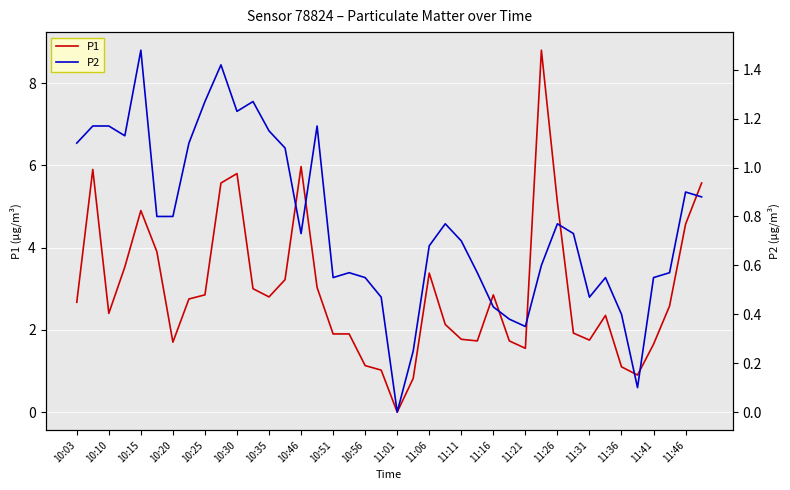

Reading right to left, what are all the values shown in this chart?

P1: 5.6	4.6	2.6	1.6	0.9	1.1	2.4	1.8	1.9	5.1	8.8	1.6	1.7	2.9	1.7	1.8	2.1	3.4	0.8	0.0	1.0	1.1	1.9	1.9	3.0	6.0	3.2	2.8	3.0	5.8	5.6	2.9	2.8	1.7	3.9	4.9	3.5	2.4	5.9	2.7
P2: 0.9	0.9	0.6	0.6	0.1	0.4	0.6	0.5	0.7	0.8	0.6	0.3	0.4	0.4	0.6	0.7	0.8	0.7	0.2	0.0	0.5	0.6	0.6	0.6	1.2	0.7	1.1	1.1	1.3	1.2	1.4	1.3	1.1	0.8	0.8	1.5	1.1	1.2	1.2	1.1